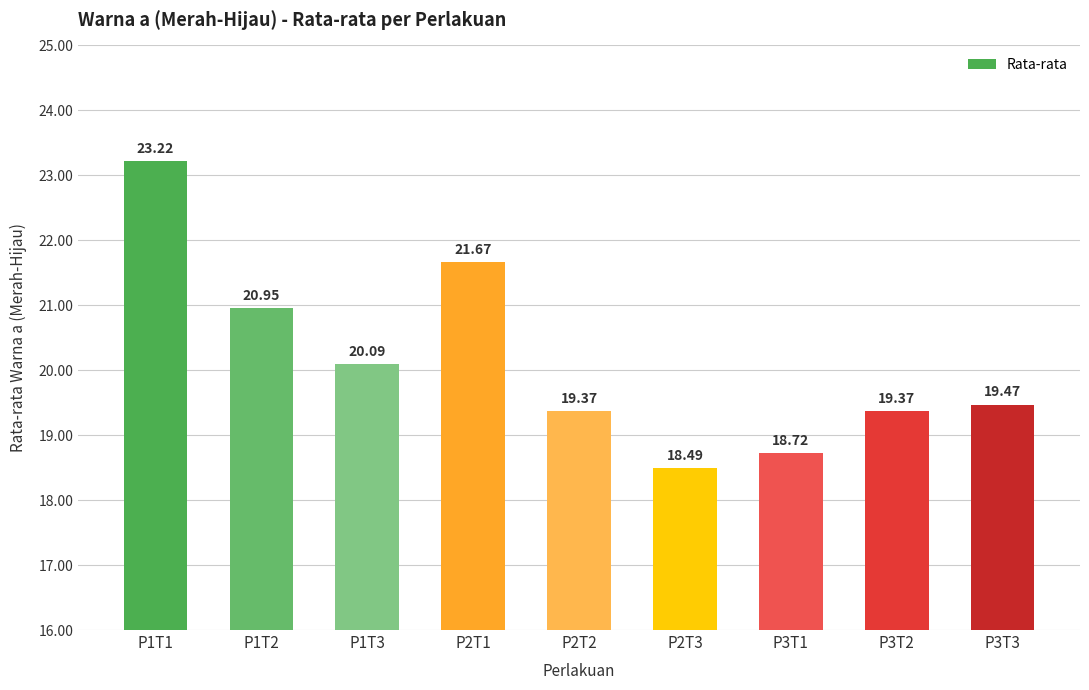

Which label corresponds to the smallest value in the chart?

P2T3